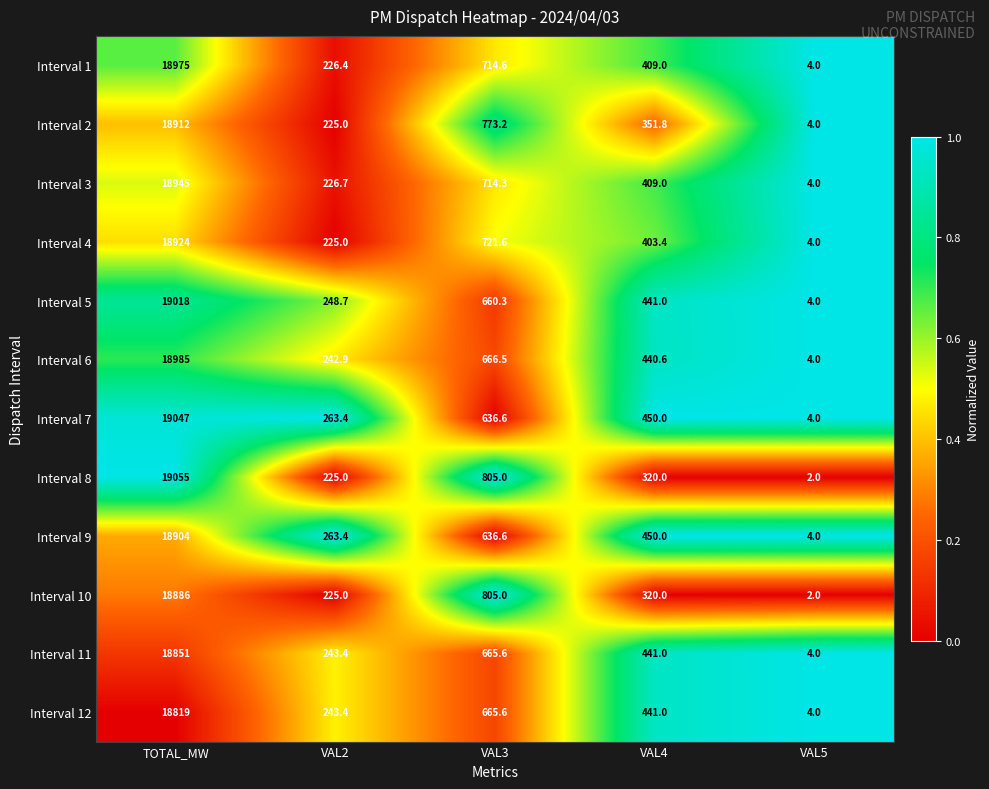

The value of Interval 4 at VAL3 is 721.6. True or false?

True